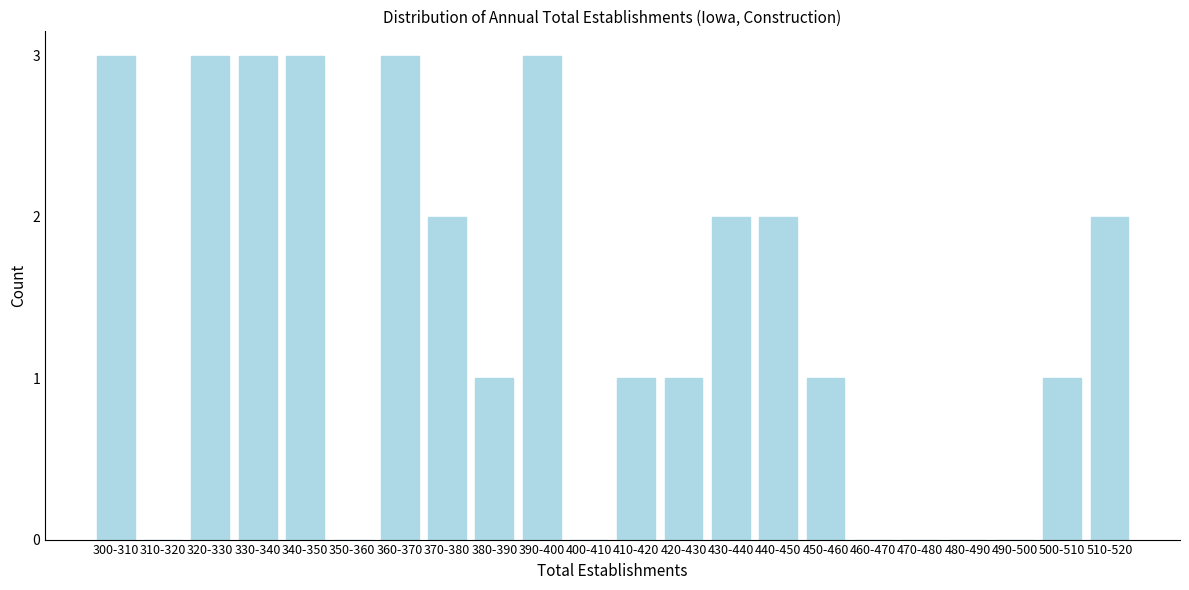

Reading left to right, what are all the values shown in this chart?

300-310=3	310-320=0	320-330=3	330-340=3	340-350=3	350-360=0	360-370=3	370-380=2	380-390=1	390-400=3	400-410=0	410-420=1	420-430=1	430-440=2	440-450=2	450-460=1	460-470=0	470-480=0	480-490=0	490-500=0	500-510=1	510-520=2